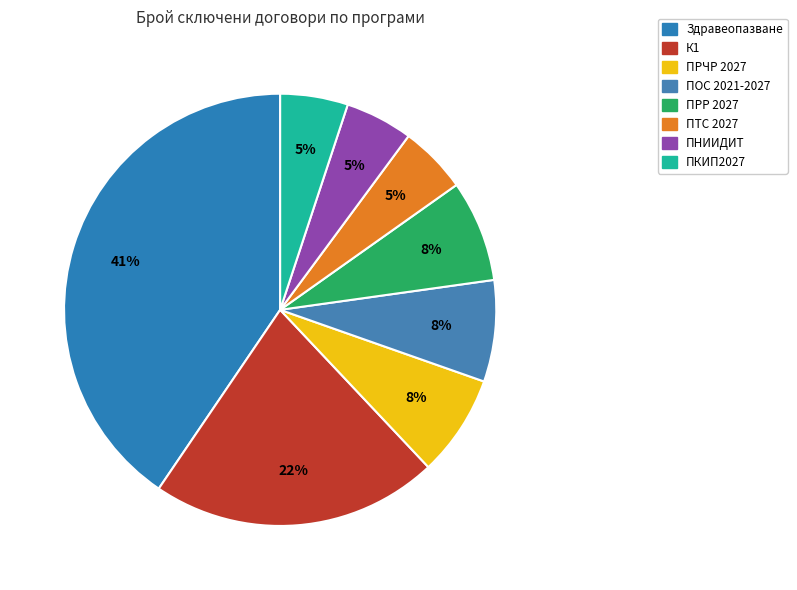

Which category has the biggest portion of the pie?

Програма Здравеопазване